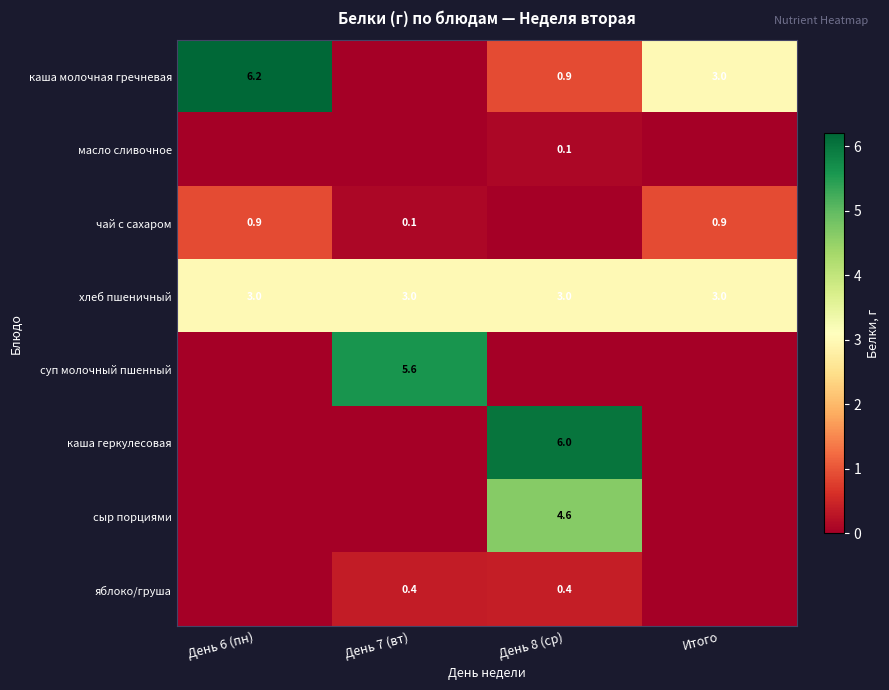

What is the sum of all хлеб пшеничный values?

12.0